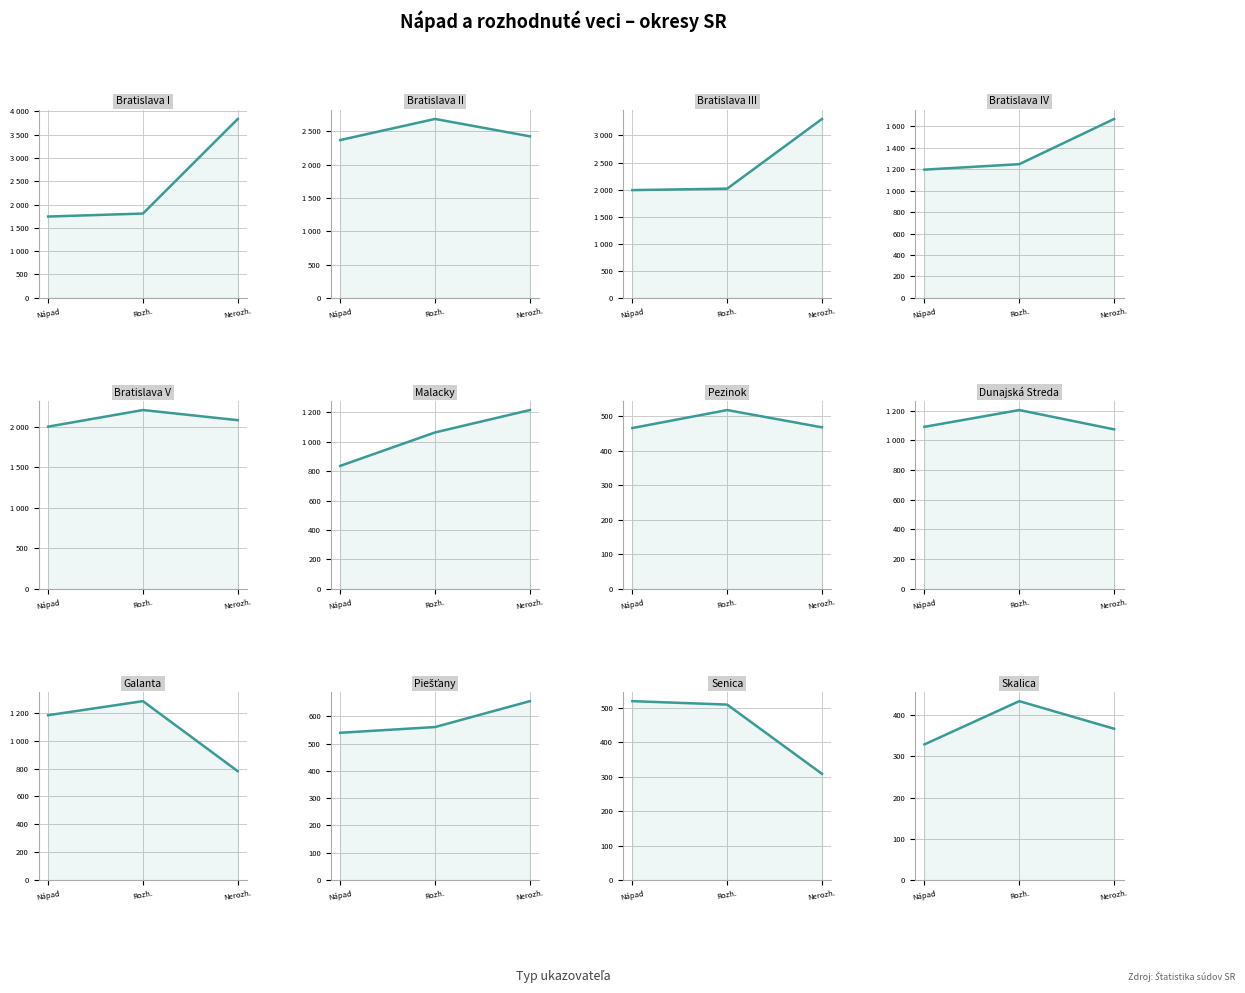

What is the difference between the second highest and minimum values in the Rozhodnuté series?

2491